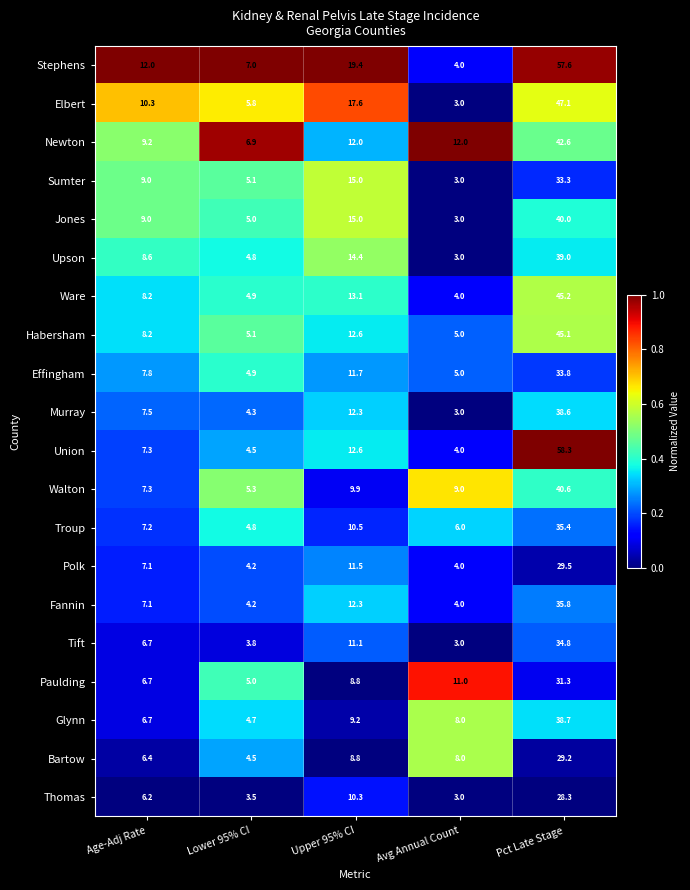

Between Lower 95% CI and Upper 95% CI, which series saw the biggest shift?

Stephens